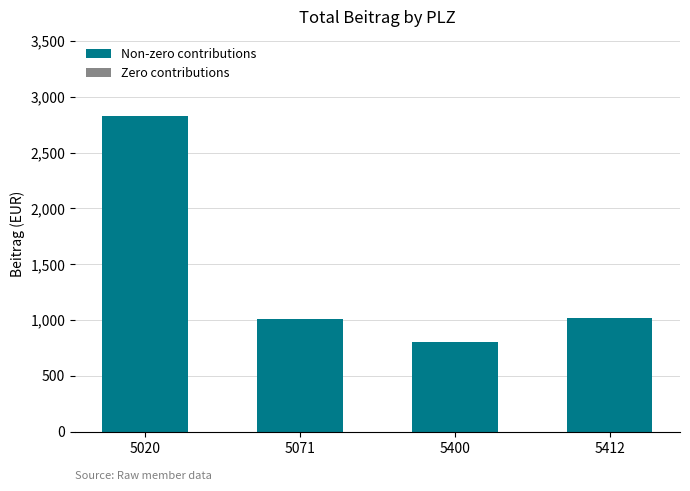

What is the value of the 1st bar from the left?

2830